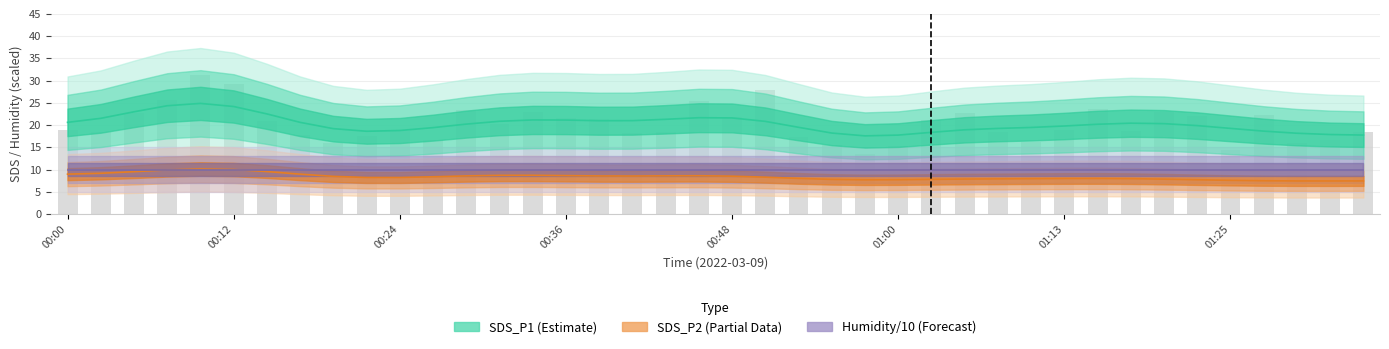

True or false: SDS_P2 (Partial) has a value of 8.0 at 31.

True